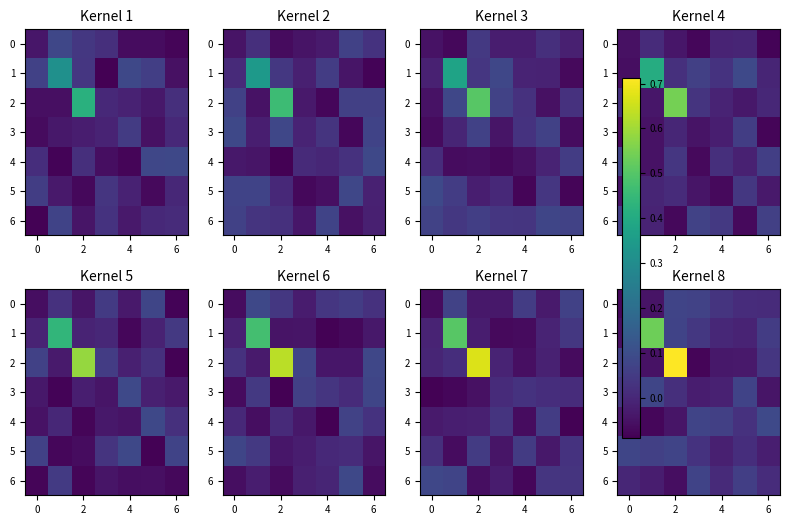

What is the difference between the highest and lowest values at 2?

0.8